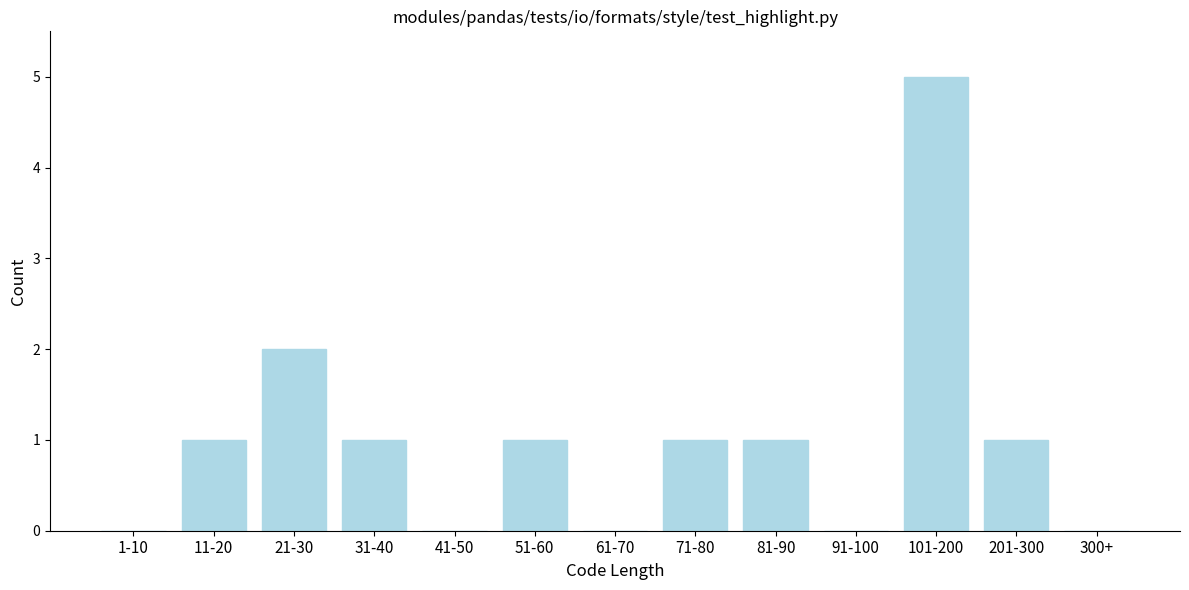

Reading left to right, transcribe all the data shown in this chart.

1-10=0	11-20=1	21-30=2	31-40=1	41-50=0	51-60=1	61-70=0	71-80=1	81-90=1	91-100=0	101-200=5	201-300=1	300+=0